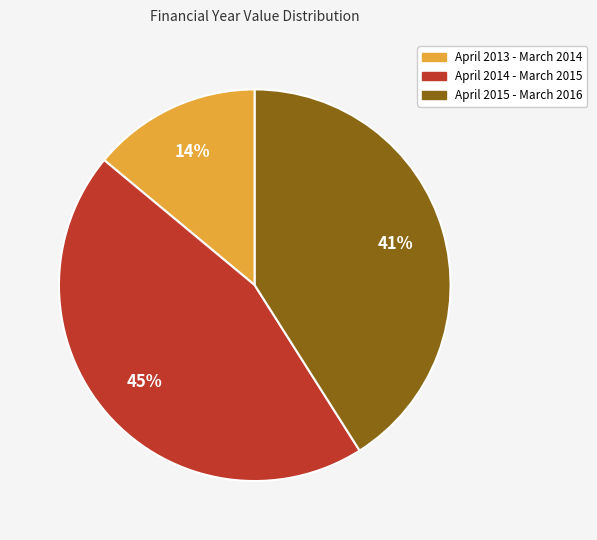

How many slices are in this pie chart?

3